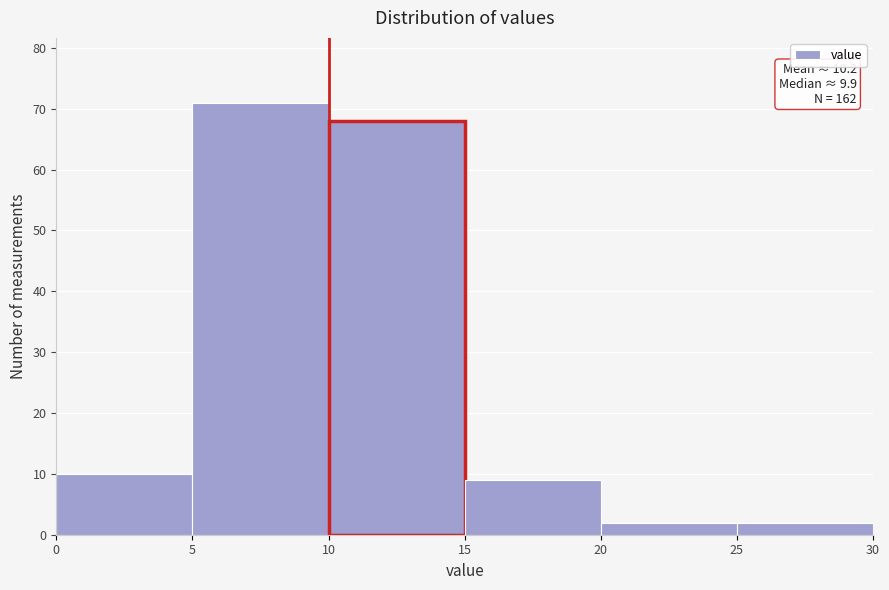

Which range on the x-axis has the tallest bar?

5 to 10